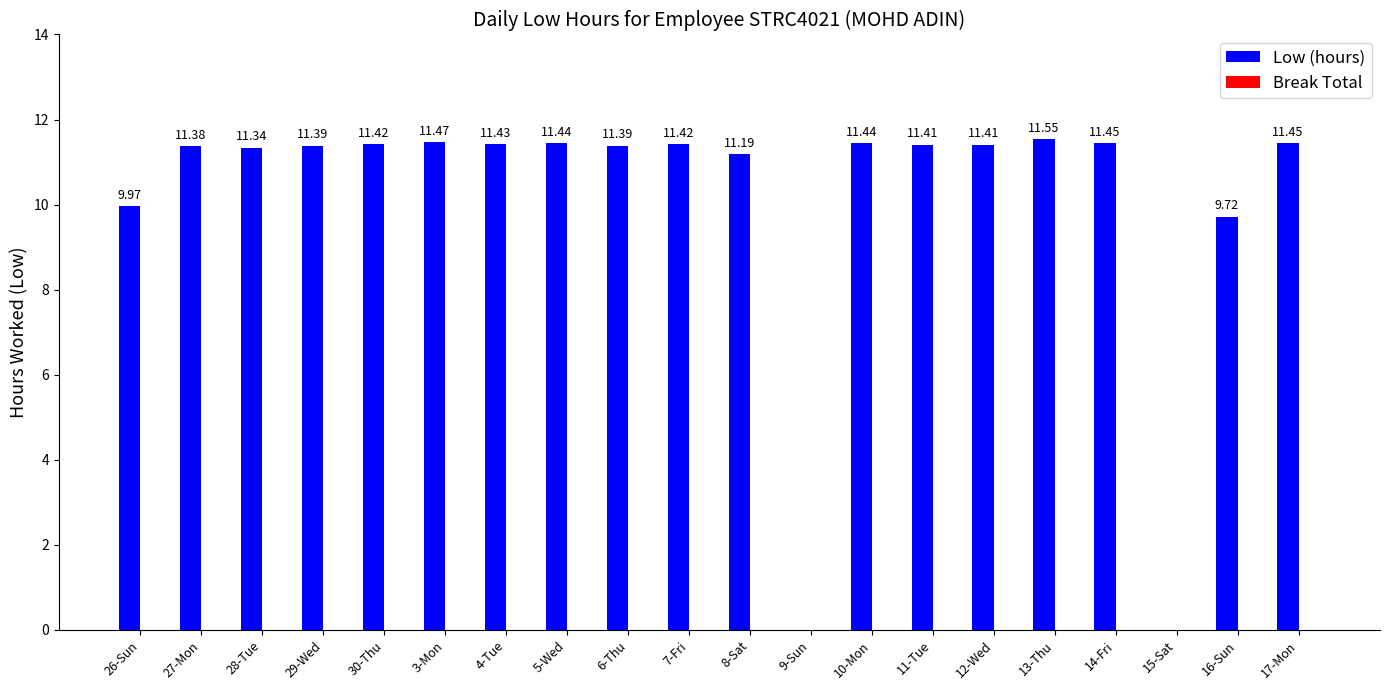

What is the ratio of the value at 26-Sun to the value at 10-Mon?

0.9